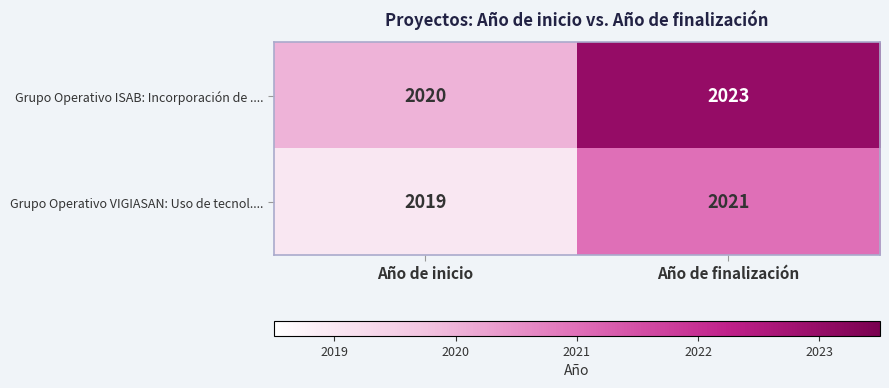

What is the highest value of the Grupo Operativo VIGIASAN: Uso de tecnol.... series?

2021